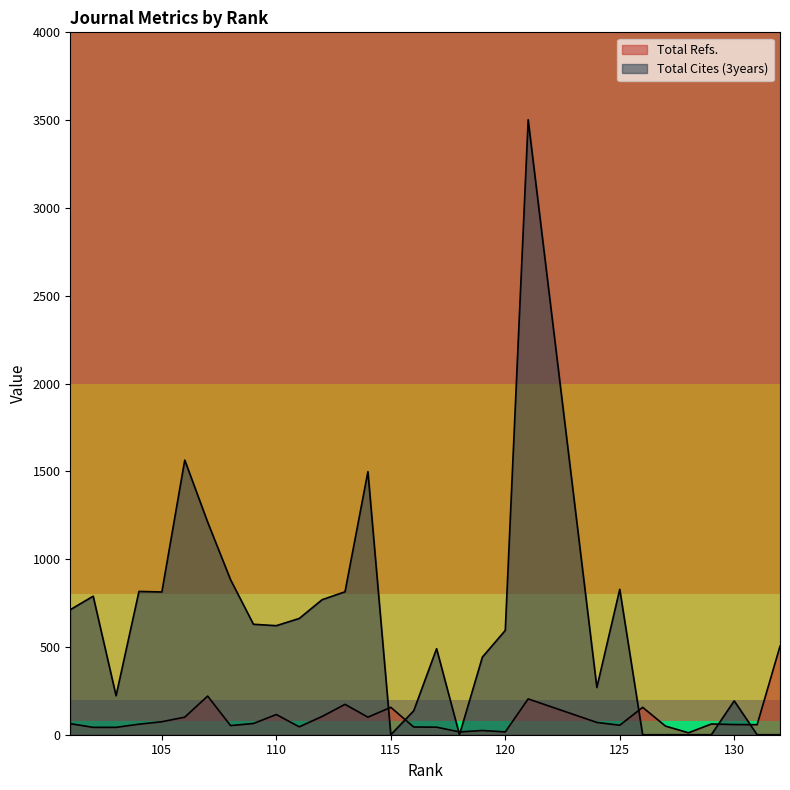

Which category has the lowest value across all series?

132